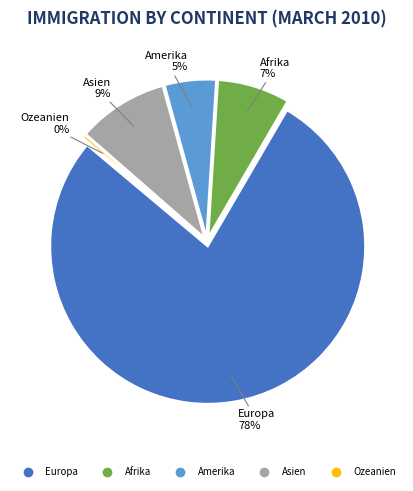

Combined, what portion of the pie is Ozeanien and Europa?

78.0%